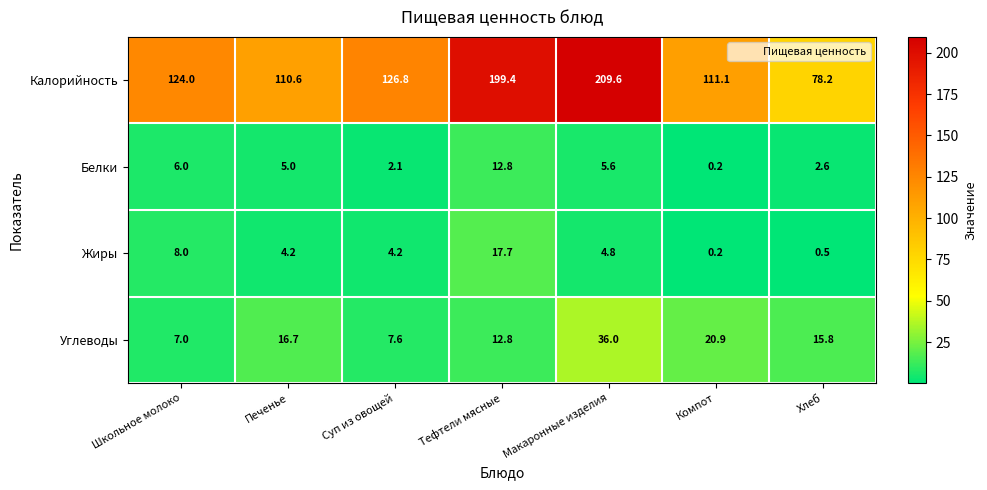

Which series has the widest spread of values?

Калорийность